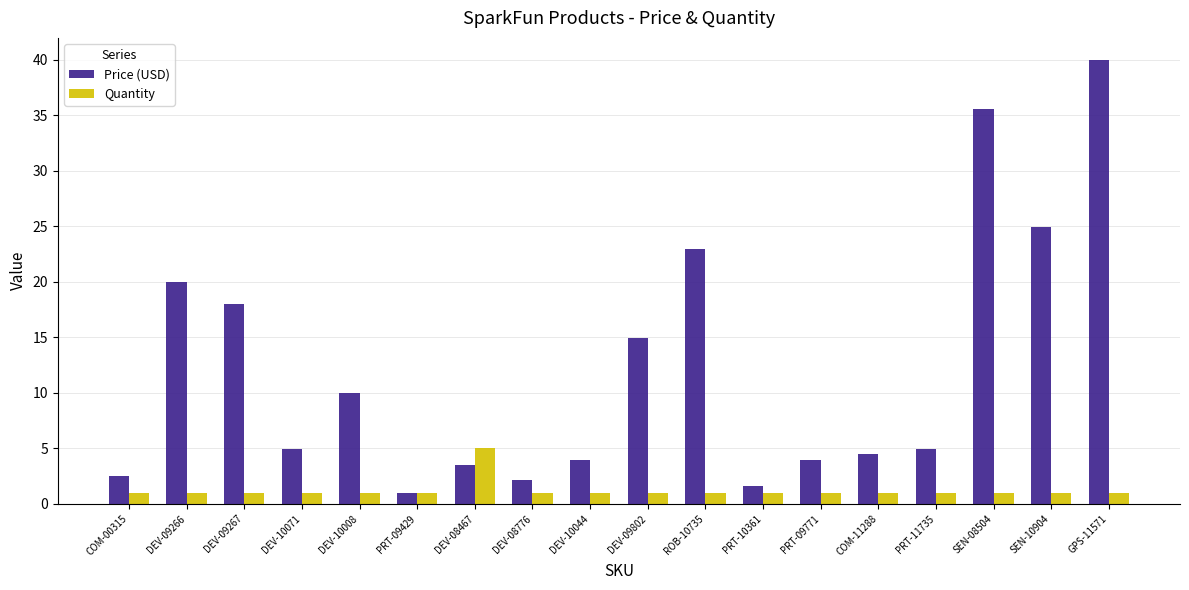

What is the label of the 17th bar from the right?

DEV-09266